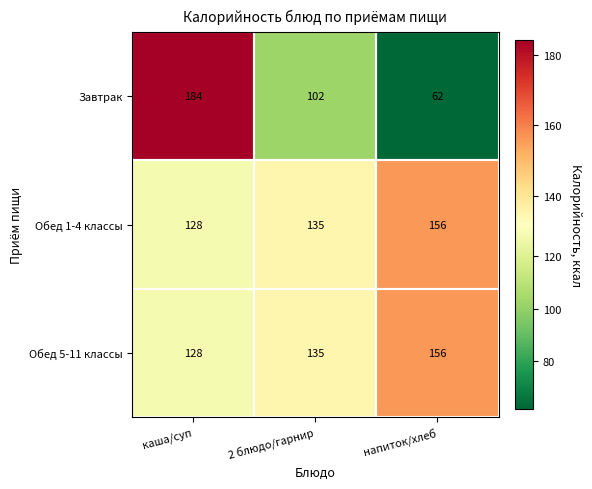

What is the total value across all series at напиток/хлеб?

374